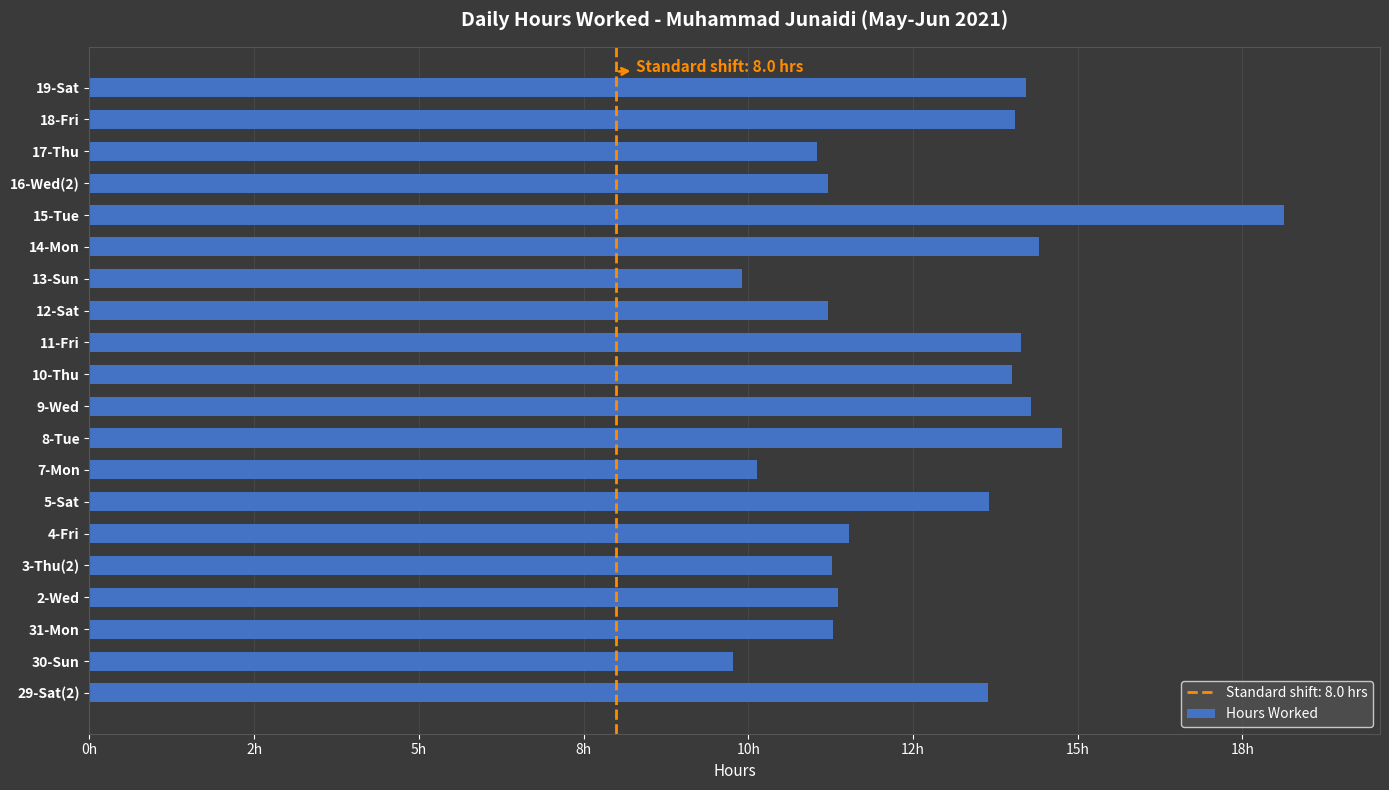

Are the bars horizontal?

Yes